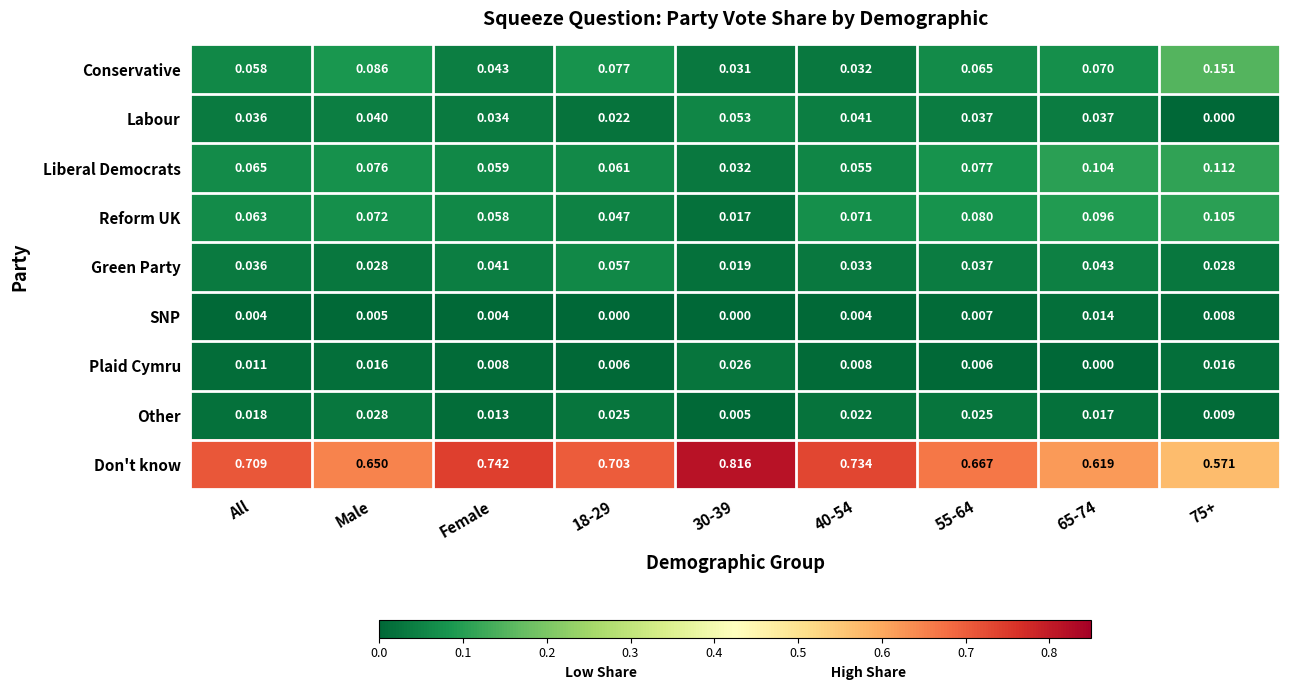

Count the number of categories in the chart.

9